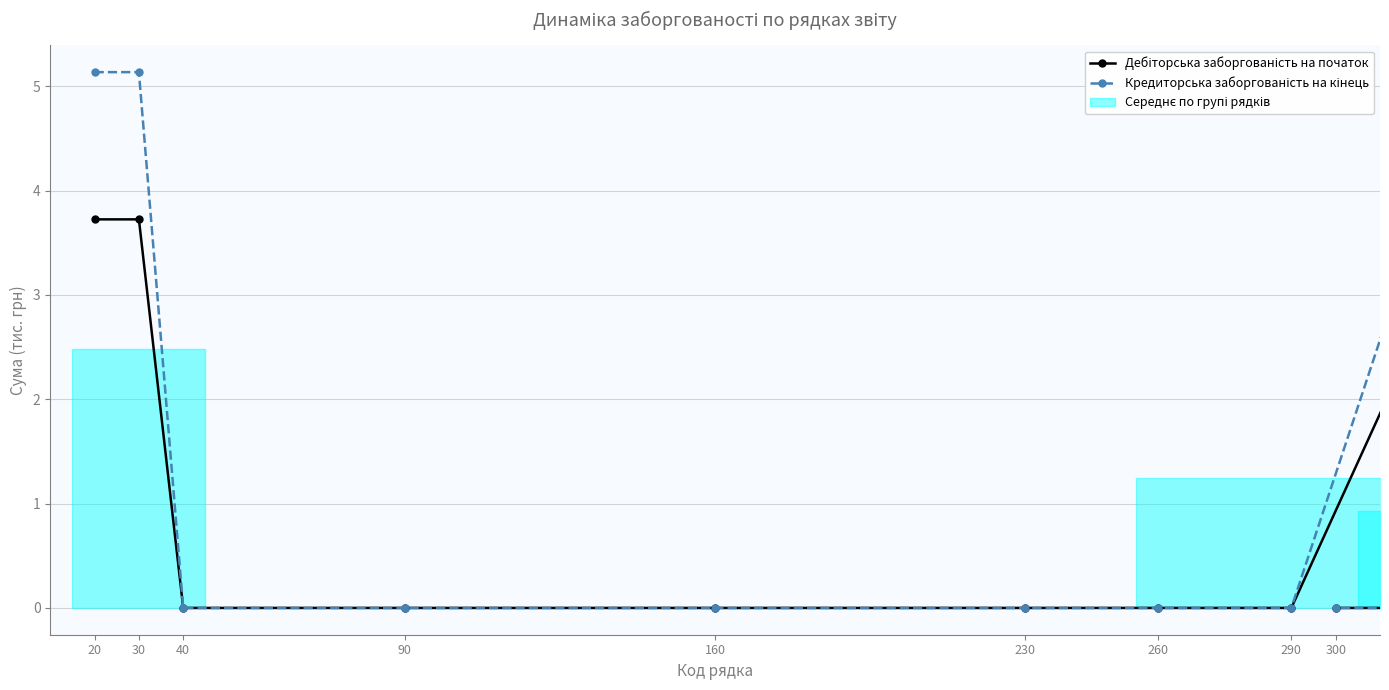

Which series has the widest spread of values?

Кредиторська заборгованість на кінець (тис. грн)